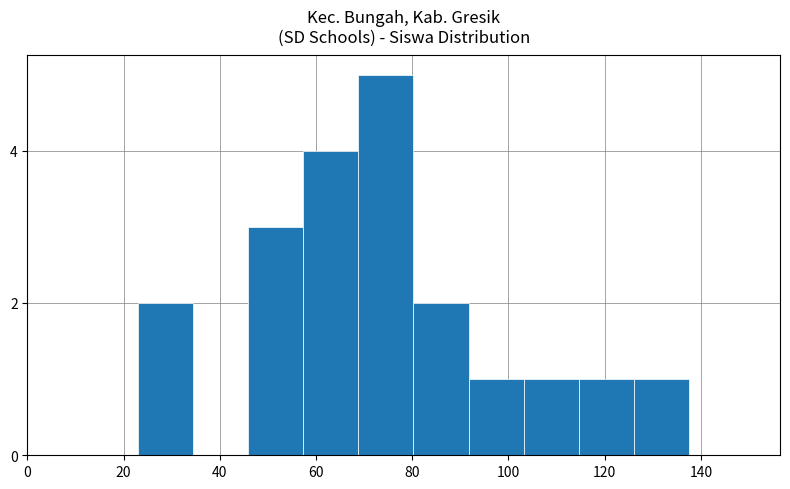

How many distinct data groups are displayed?

1